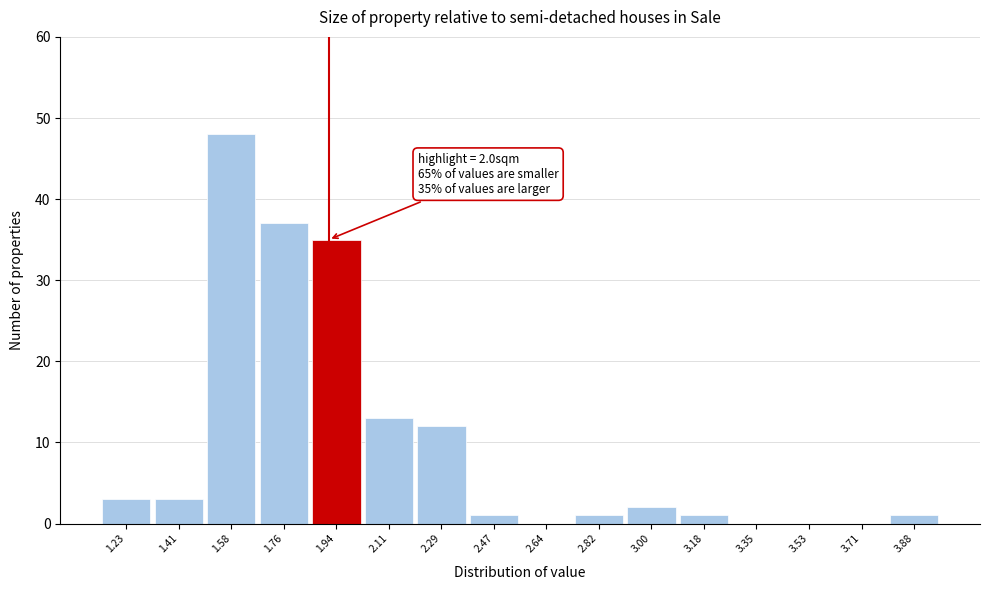

Reading right to left, list all the values displayed in this chart.

3.88=1	3.71=0	3.53=0	3.35=0	3.18=1	3.00=2	2.82=1	2.64=0	2.47=1	2.29=12	2.11=13	1.94=35	1.76=37	1.58=48	1.41=3	1.23=3